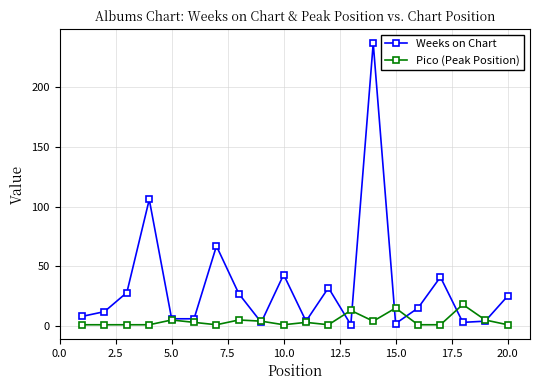

Rank the series by their maximum value, from lowest to highest.

Pico (Peak Position), Weeks on Chart